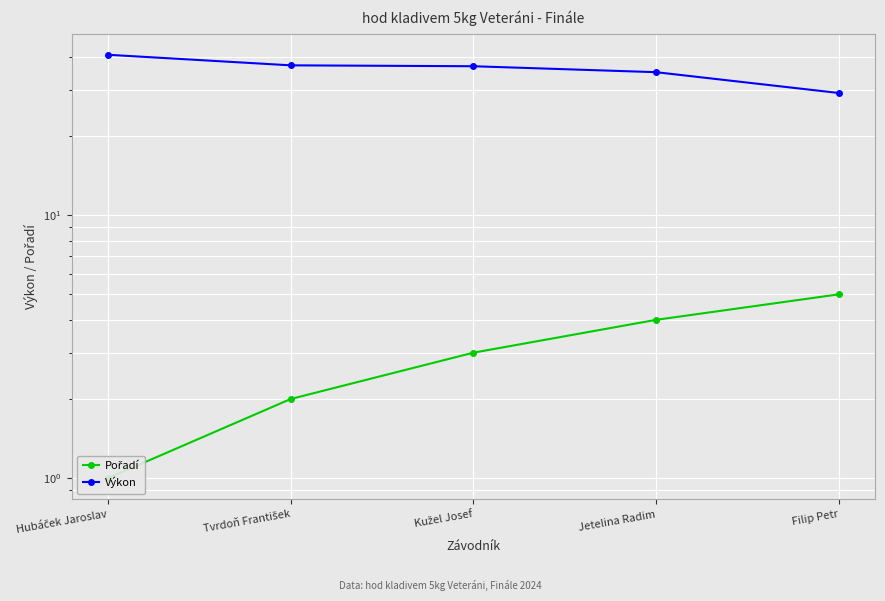

Between Tvrdoň František and Jetelina Radim, which series saw the biggest shift?

Výkon